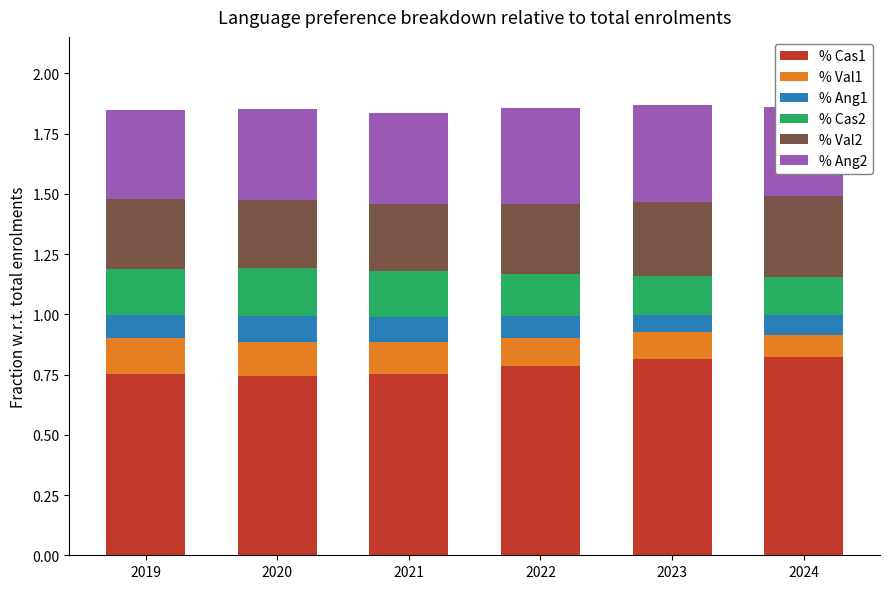

How many % Cas1 values are between 0 and 1?

6